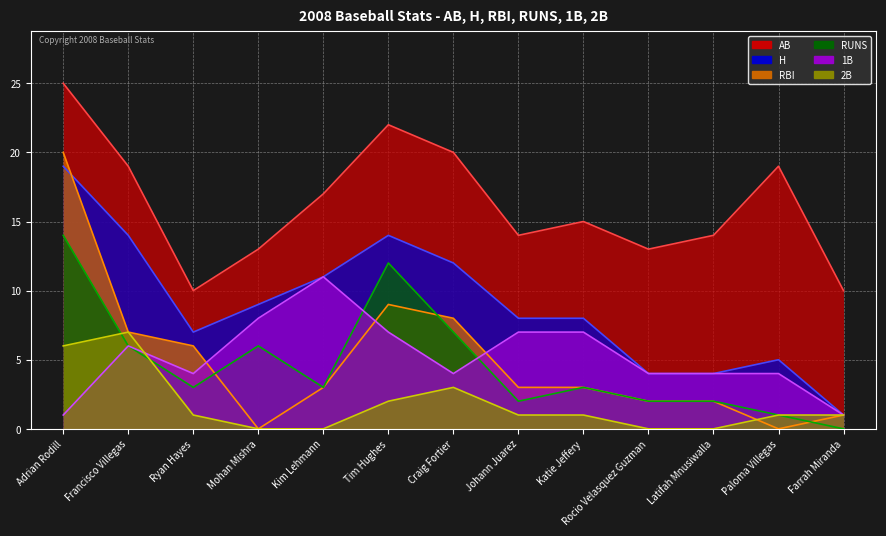

What is the label of the 3rd point from the right?

Latifah Mnusiwalla